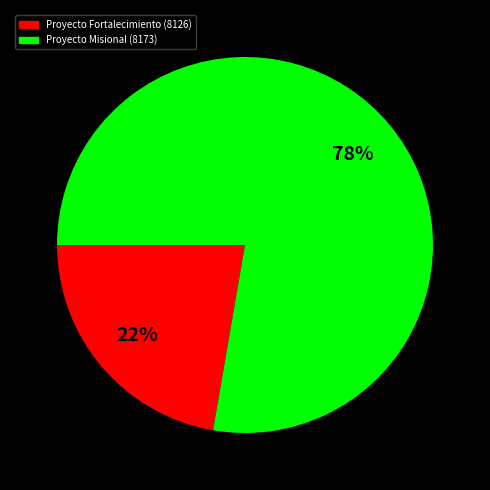

To the nearest percent, what percentage of the pie is Proyecto Misional (8173)?

78%